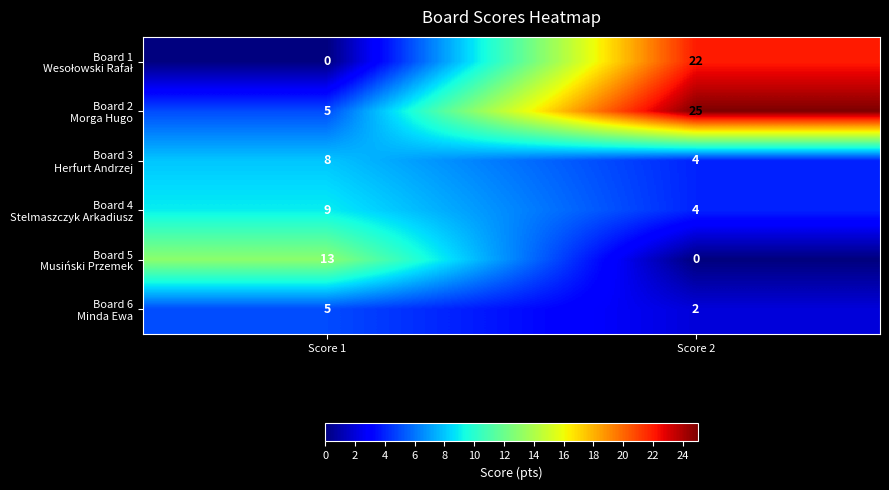

What is the total value across all series at Score 1?

40